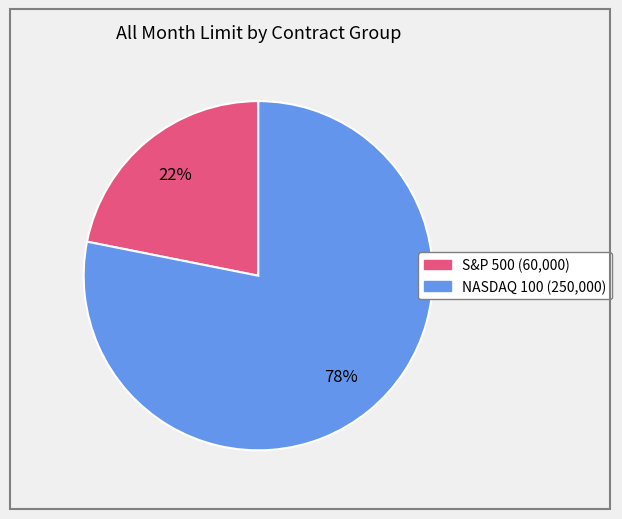

How many segments does this pie chart have?

2